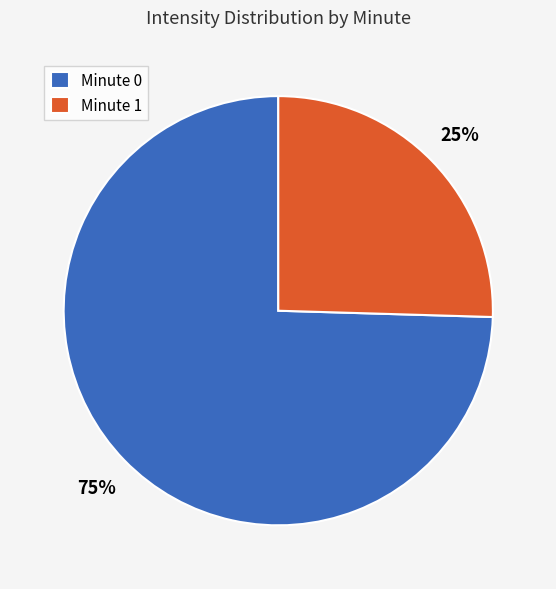

Count the number of slices in the pie.

2